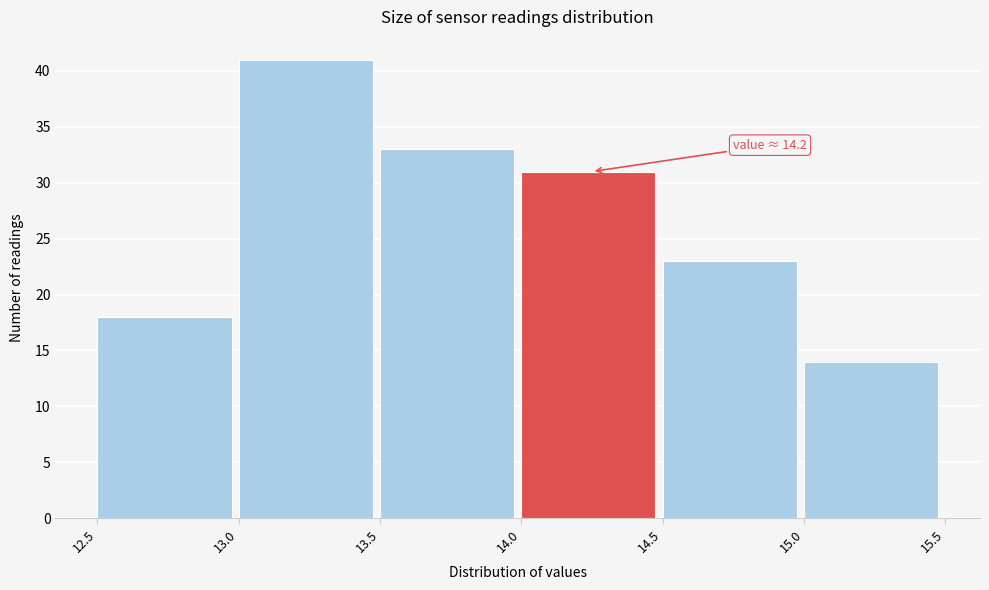

Which range on the x-axis has the tallest bar?

13.0 to 13.5